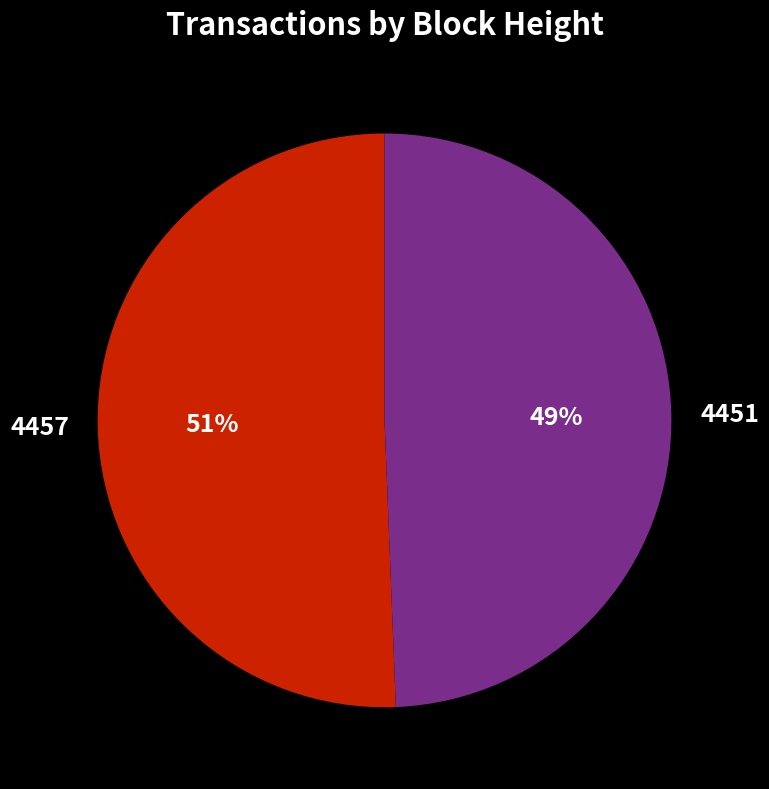

To the nearest percent, what is the combined percentage of 4457 and 4451?

100%